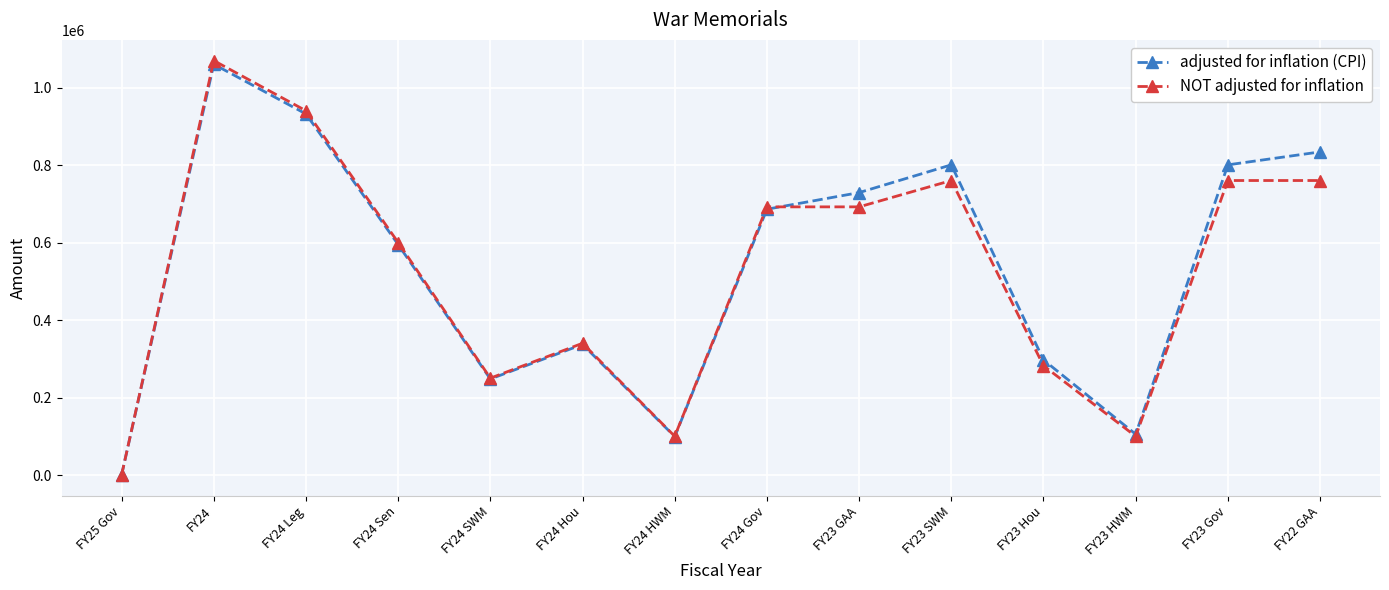

What is the total value across all series at FY24 Leg?

1871763